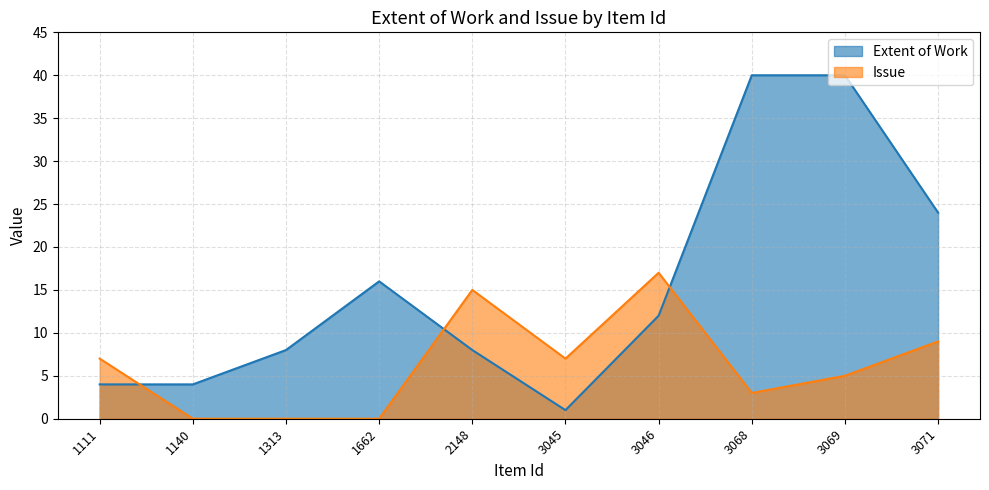

Reading right to left, what are all the values shown in this chart?

Extent of Work: 24	40	40	12	1	8	16	8	4	4
Issue: 9	5	3	17	7	15	0	0	0	7